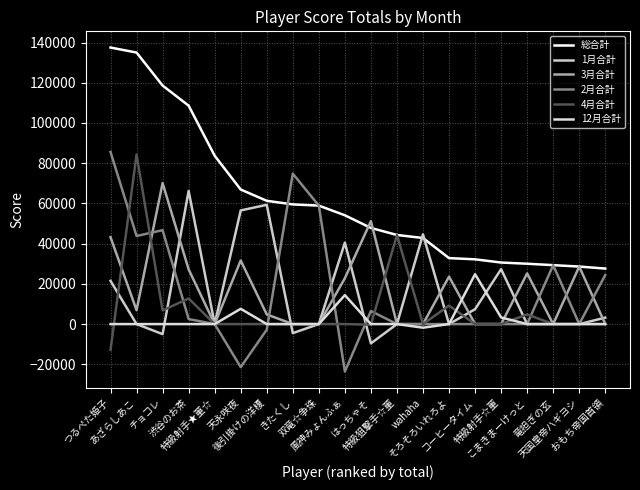

The value of 12月合計 at そろそろいれろよ is 0. True or false?

True